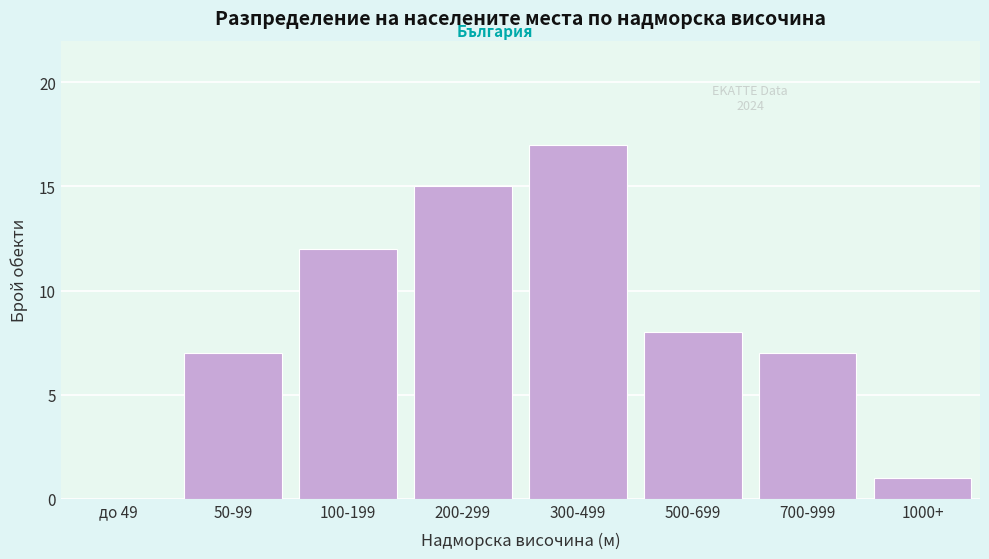

Reading left to right, what are all the values shown in this chart?

до 49=0	50-99=7	100-199=12	200-299=15	300-499=17	500-699=8	700-999=7	1000+=1